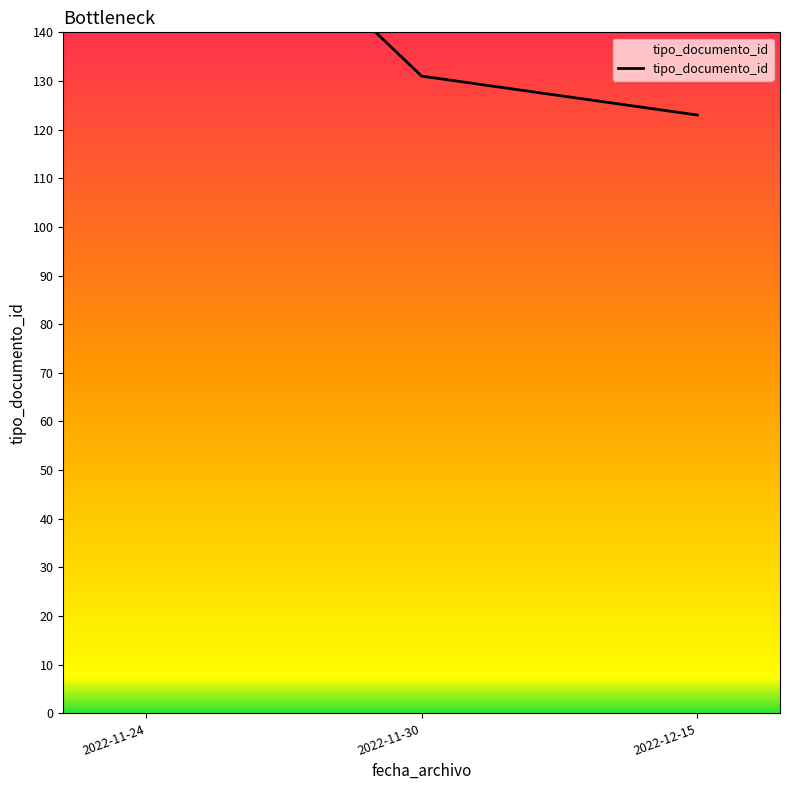

What is the label of the 3rd point from the left?

2022-12-15